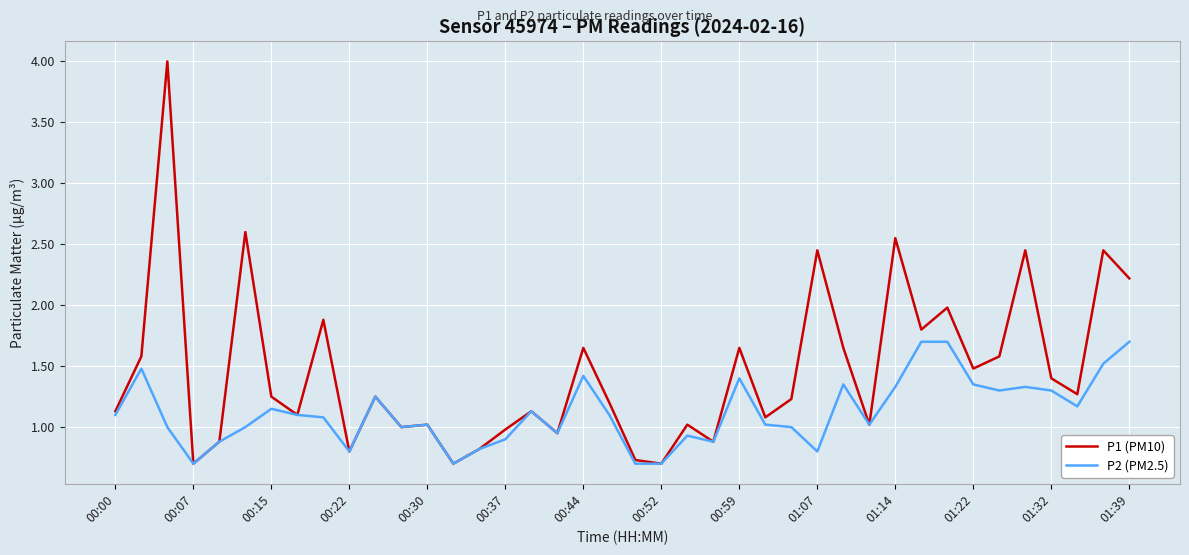

Which series has the largest total across all categories?

P1 (PM10)